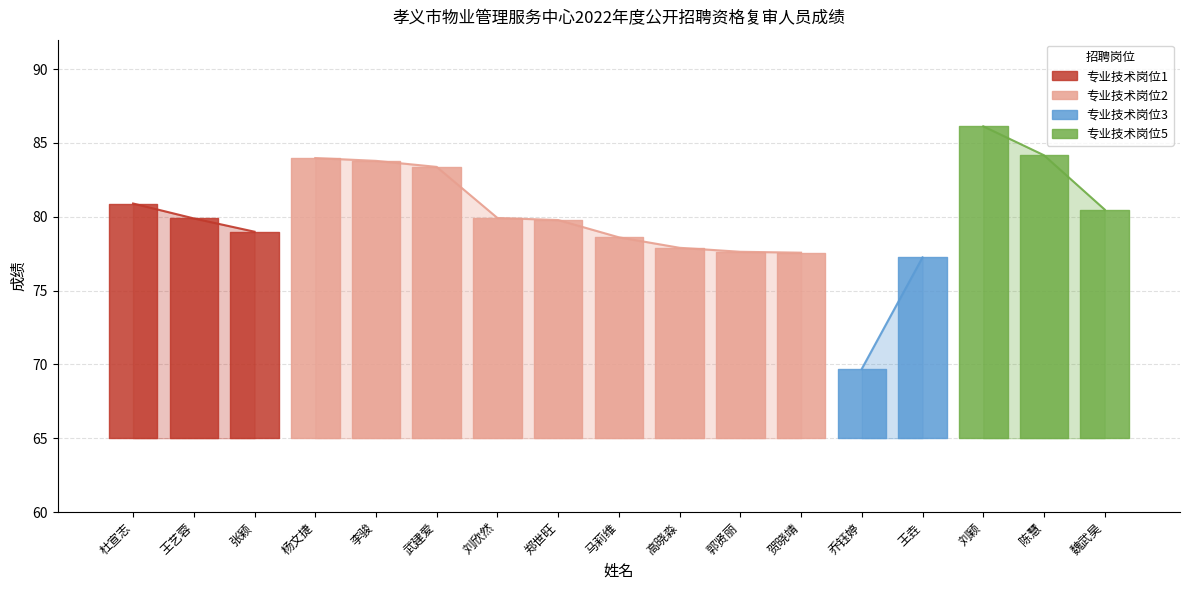

Where is the first local maximum?

杨文捷